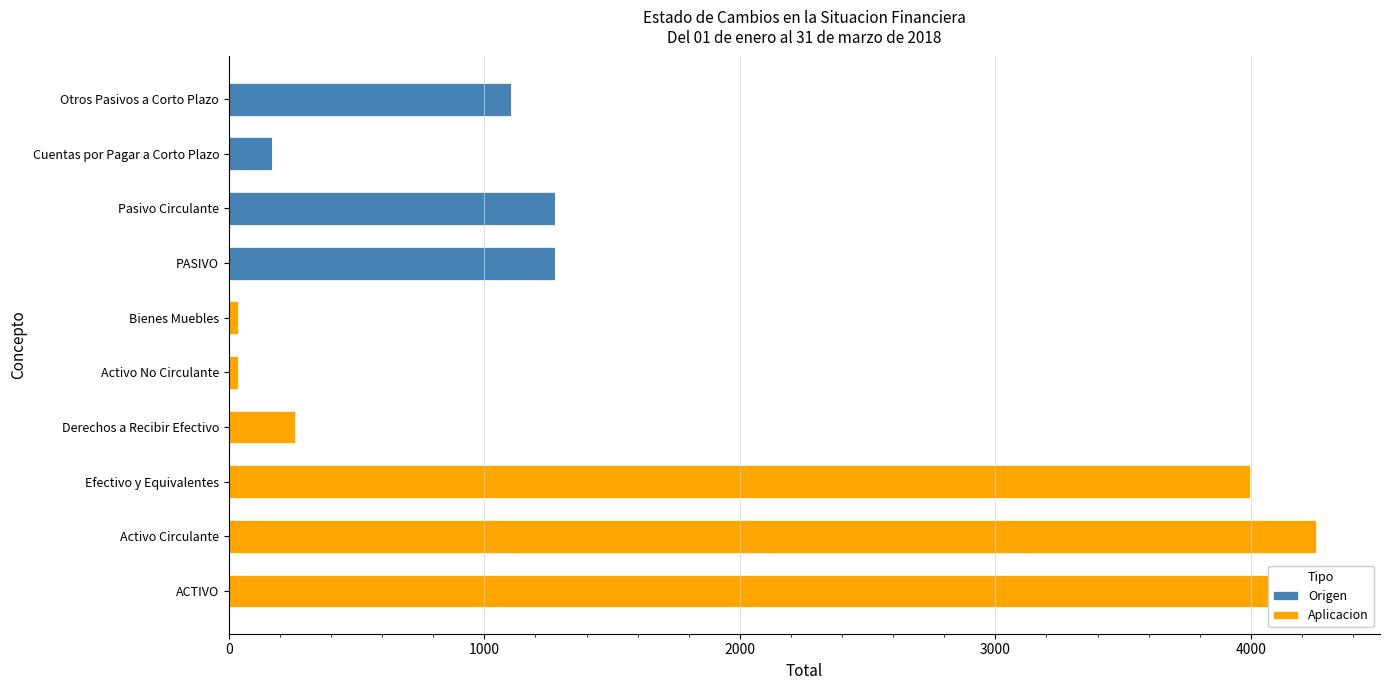

List the series in order of their peak value, highest first.

Aplicacion, Origen